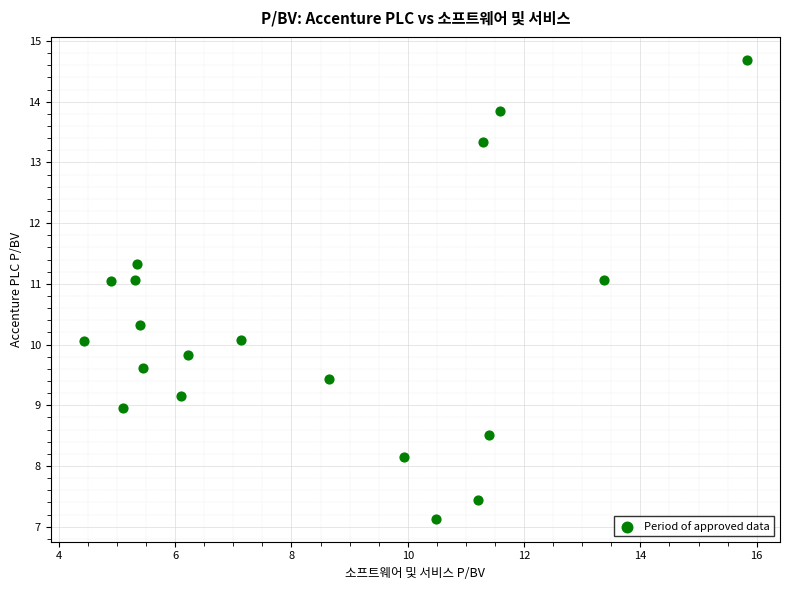

What is the range of X values (max minus min)?

11.4